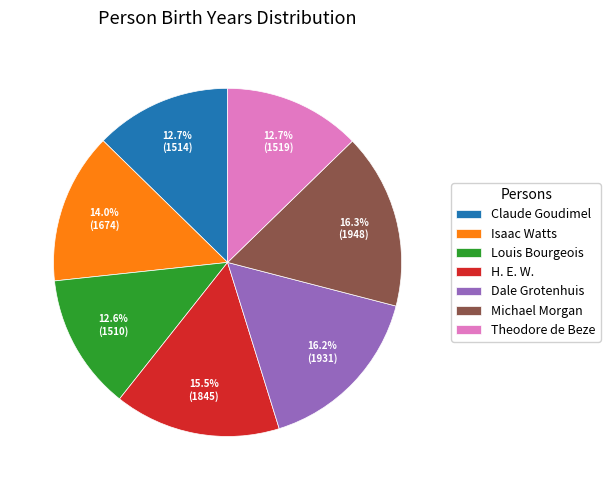

What is the ratio of the value at Louis Bourgeois to the value at Dale Grotenhuis?

0.8